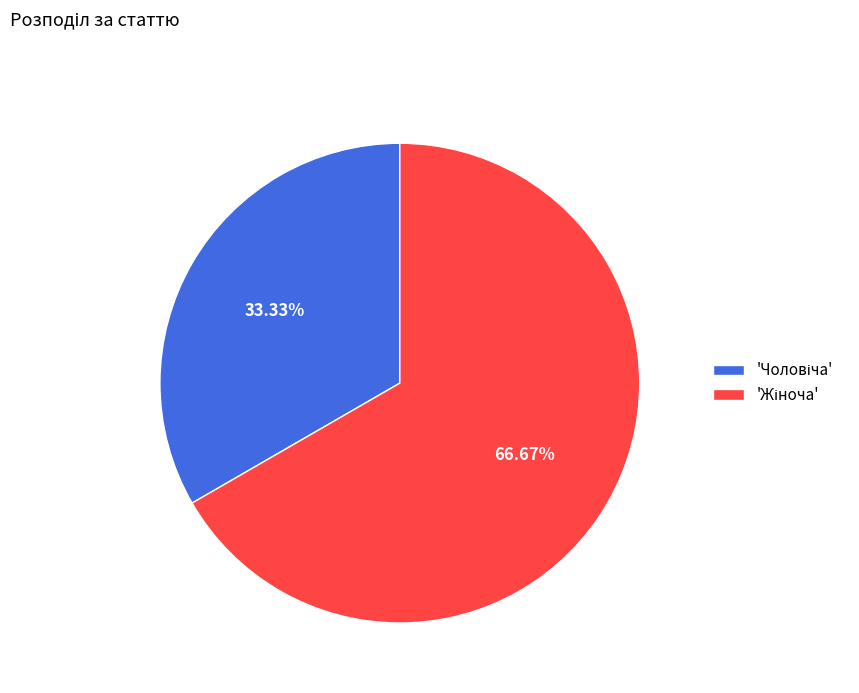

Does any single category account for the majority?

Yes